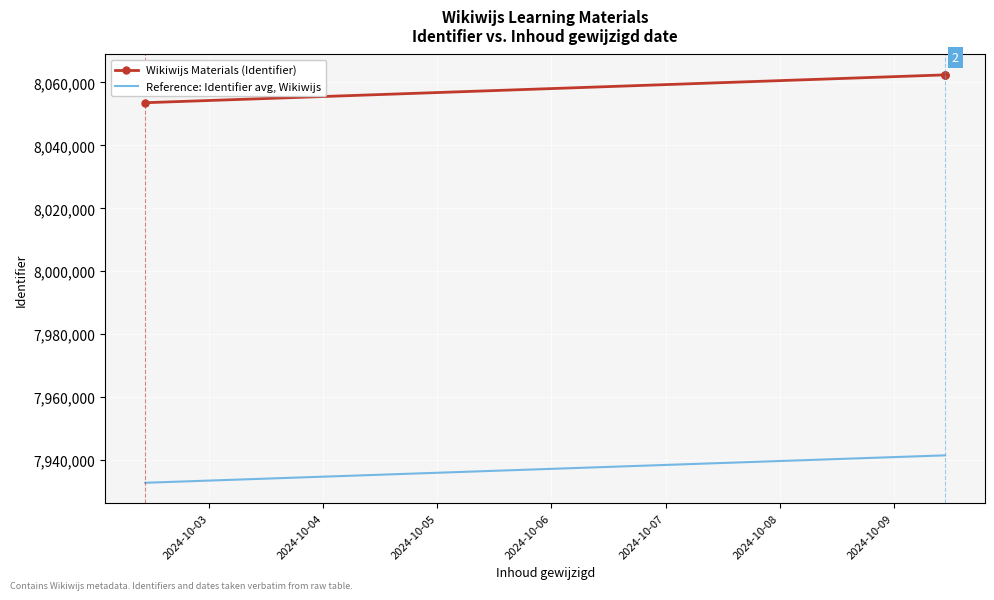

Rank the series by their maximum value, from lowest to highest.

Reference: Identifier avg, Wikiwijs, Wikiwijs Materials (Identifier)